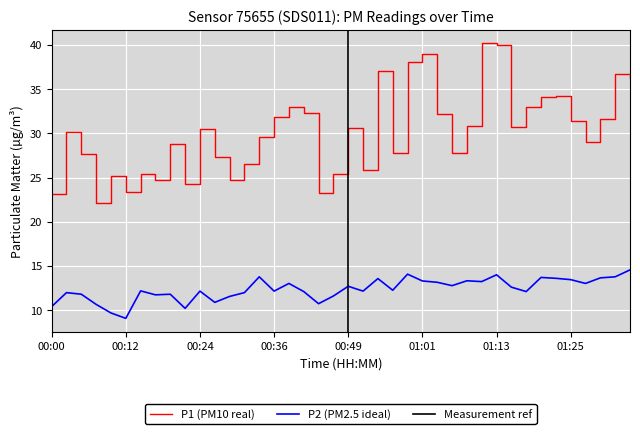

Reading left to right, transcribe all the data shown in this chart.

P1: 23.1	30.1	27.7	22.1	25.1	23.4	25.4	24.8	28.8	24.2	30.5	27.3	24.8	26.6	29.6	31.8	33.0	32.3	23.3	25.4	30.6	25.8	37.1	27.7	38.1	39.0	32.2	27.7	30.8	40.2	40.0	30.8	33.0	34.1	34.2	31.4	29.0	31.6	36.8	36.2
P2: 10.4	12.0	11.8	10.7	9.7	9.1	12.2	11.7	11.8	10.2	12.2	10.9	11.6	12.0	13.8	12.2	13.0	12.1	10.7	11.6	12.7	12.2	13.6	12.2	14.1	13.3	13.2	12.8	13.3	13.2	14.0	12.6	12.1	13.7	13.6	13.4	13.0	13.7	13.8	14.6